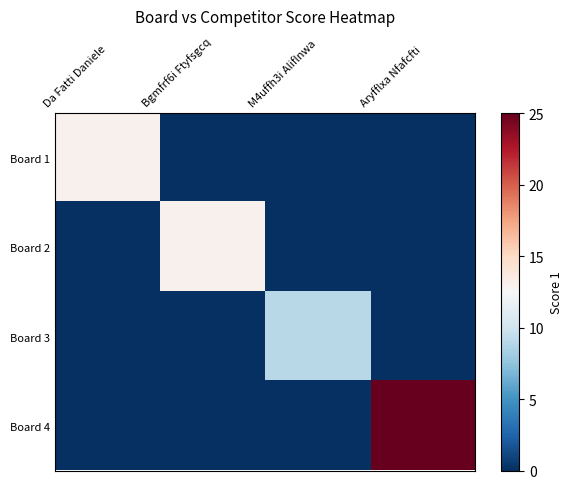

Which series changed the most between M4uffh3i Aliflnwa and Aryfflxa Nfafcfti?

Board 4